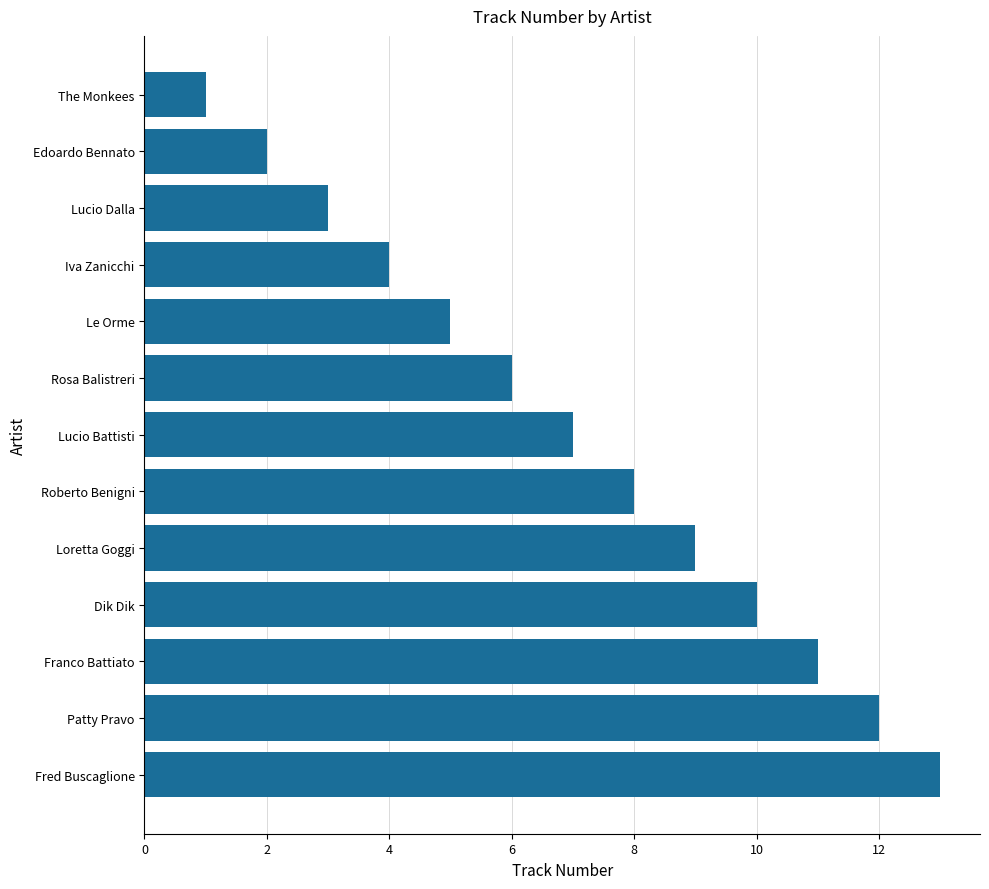

Rank the categories by value from highest to lowest.

Fred Buscaglione, Patty Pravo, Franco Battiato, Dik Dik, Loretta Goggi, Roberto Benigni, Lucio Battisti, Rosa Balistreri, Le Orme, Iva Zanicchi, Lucio Dalla, Edoardo Bennato, The Monkees